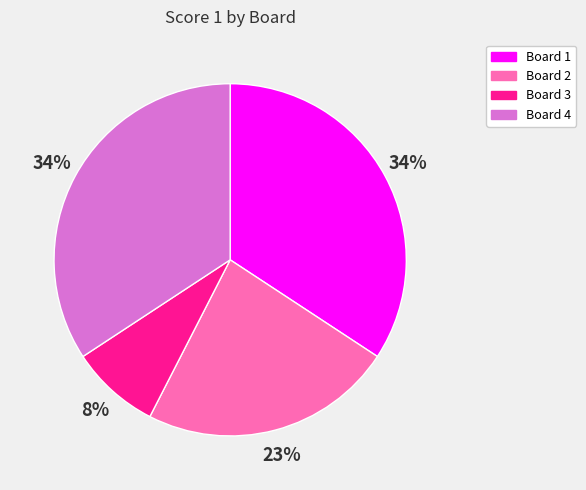

Which category has the smallest portion of the pie?

Board 3